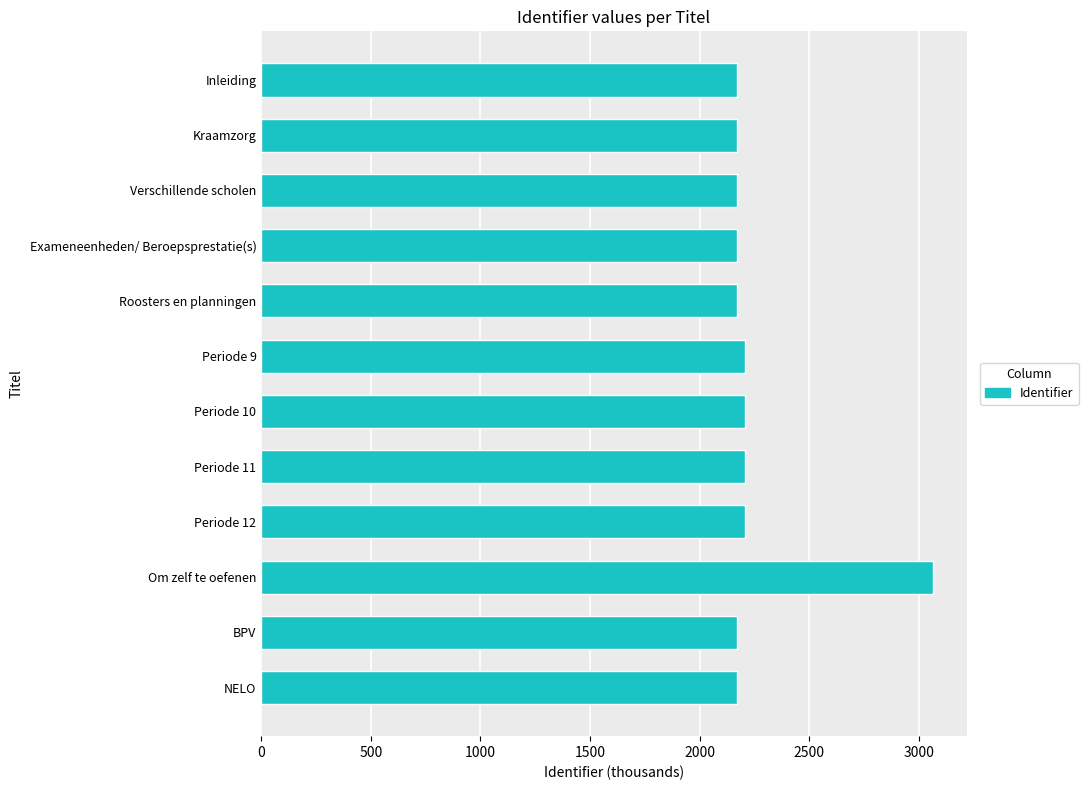

What is the value of the 5th bar from the top?

2169.8